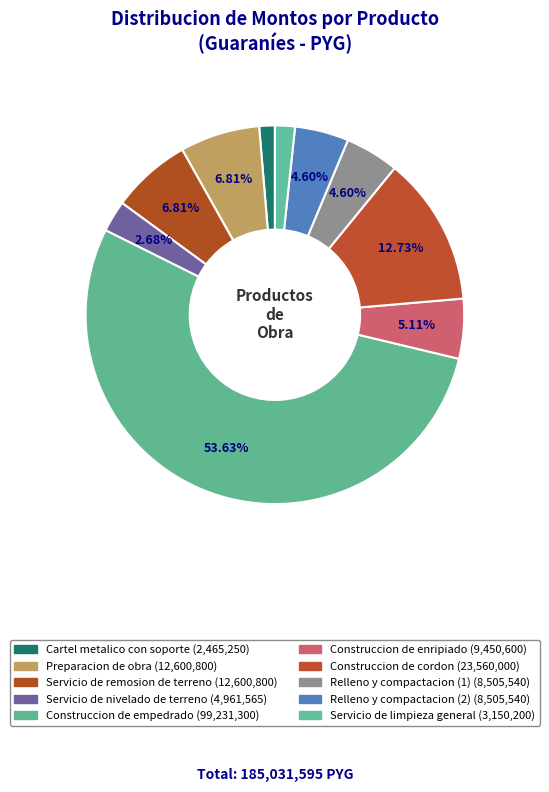

Is there a majority slice in this chart?

Yes